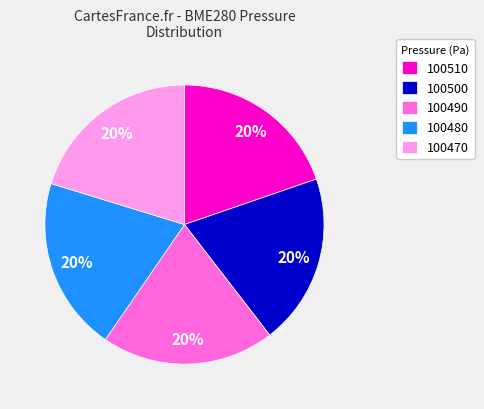

To the nearest percent, what is the average slice percentage?

20%